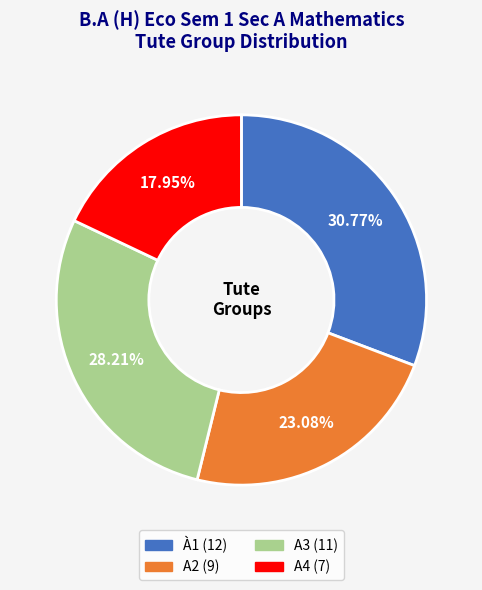

How many slices are in this pie chart?

4